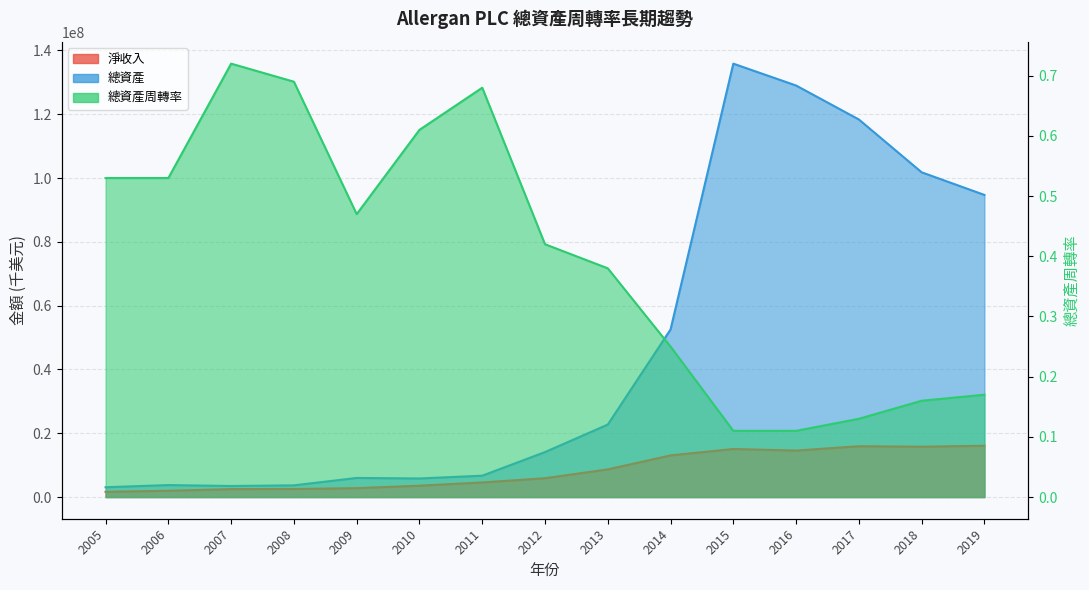

True or false: 總資產 and 淨收入 intersect in this chart.

False